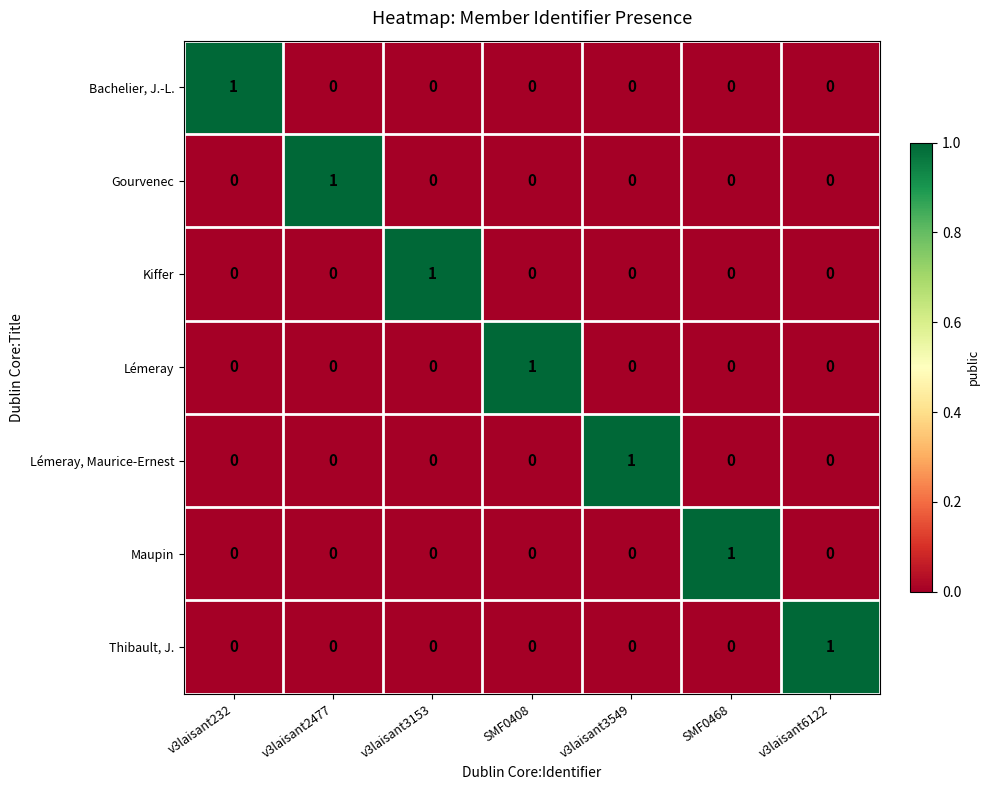

How many positive values does the Bachelier, J.-L. series have?

1